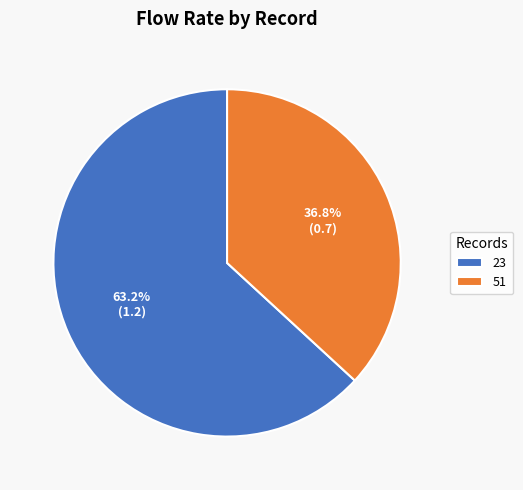

Is it true that 23 is 63% of the pie?

True